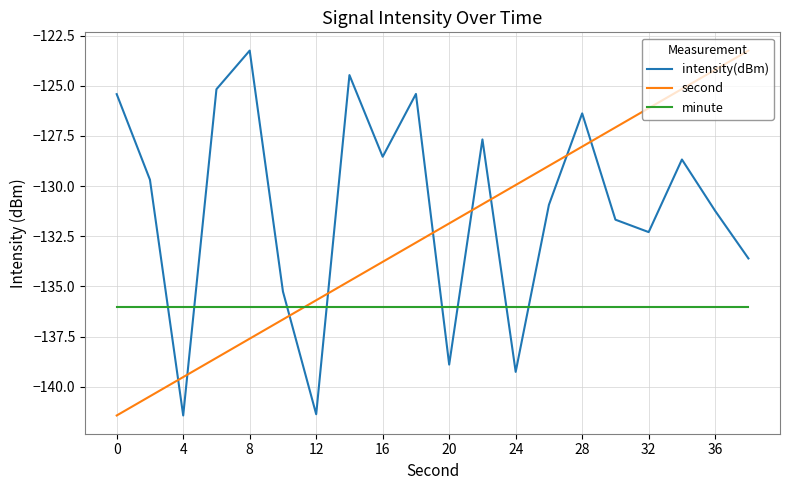

Which series has the largest total across all categories?

intensity(dBm)